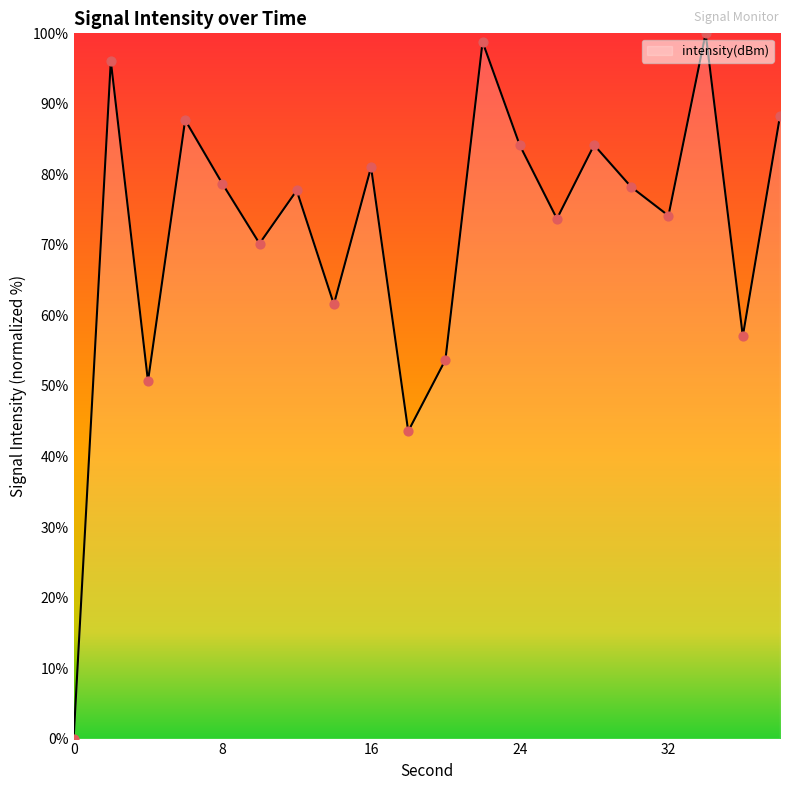

What is the greatest value displayed?

100.0